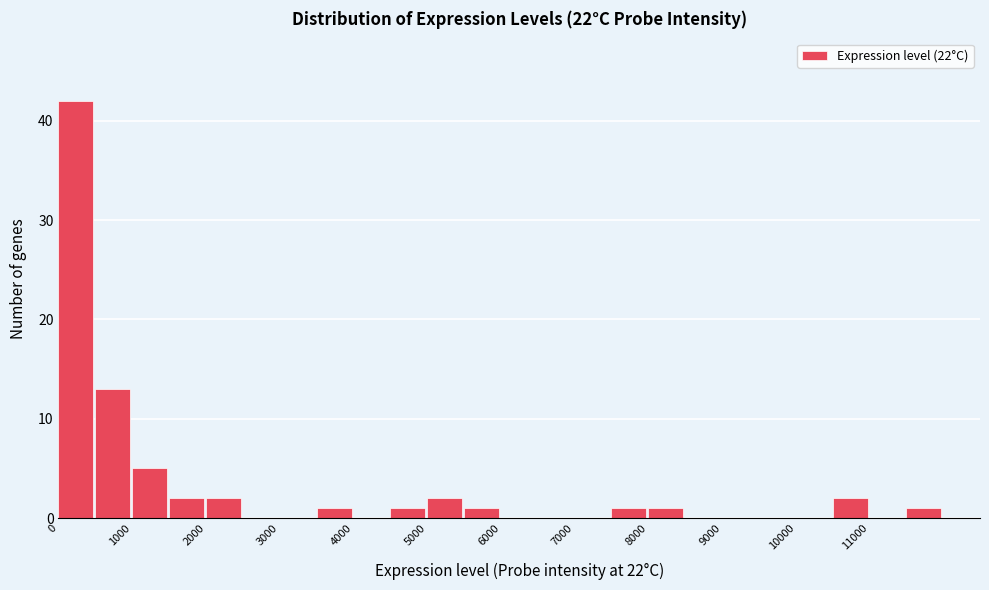

Over which range of the x-axis is the bar tallest?

0 to 500